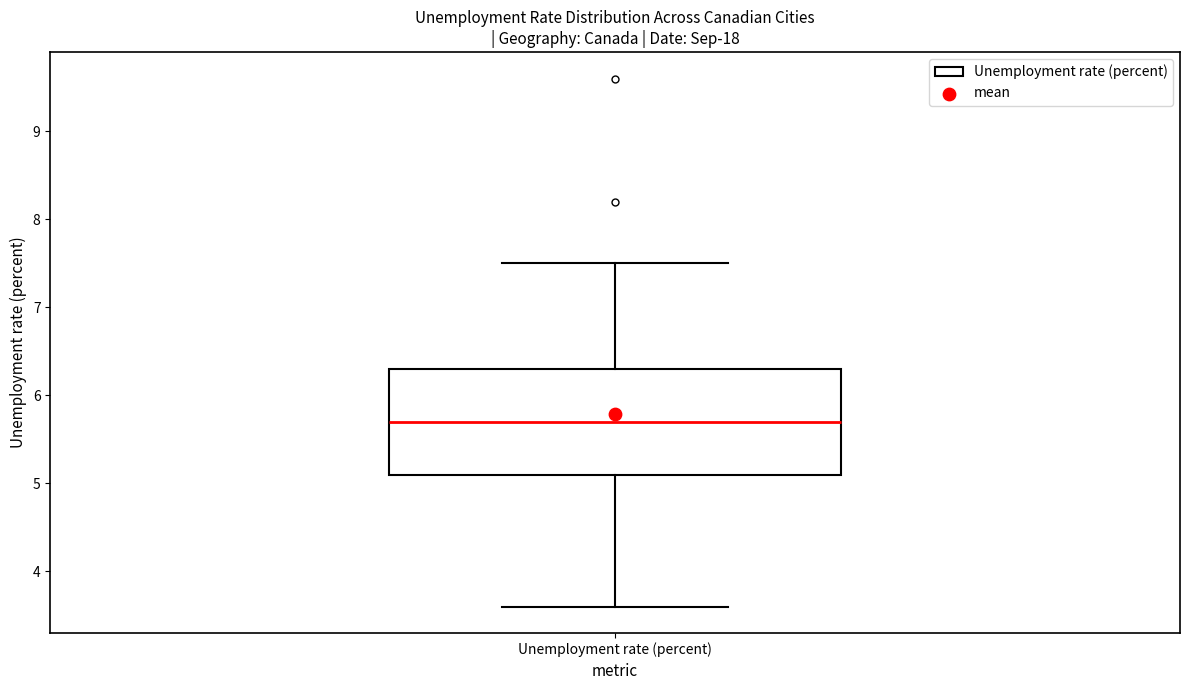

Where is the lower edge of the box for Unemployment rate (percent) on the y-axis? The values are not printed on the chart, so give them approximately, as read against the axis.

5.1